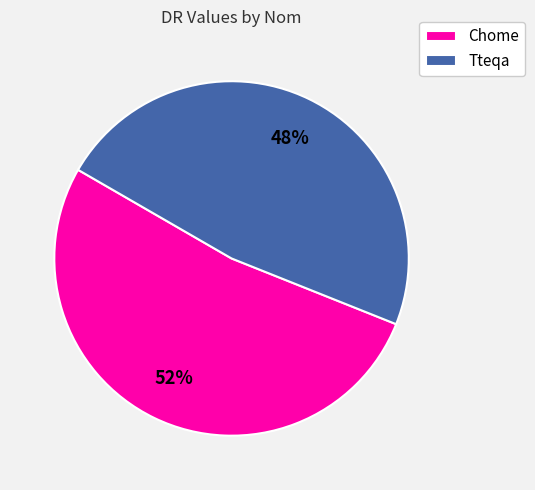

The Tteqa slice represents 36% of the pie. True or false?

False